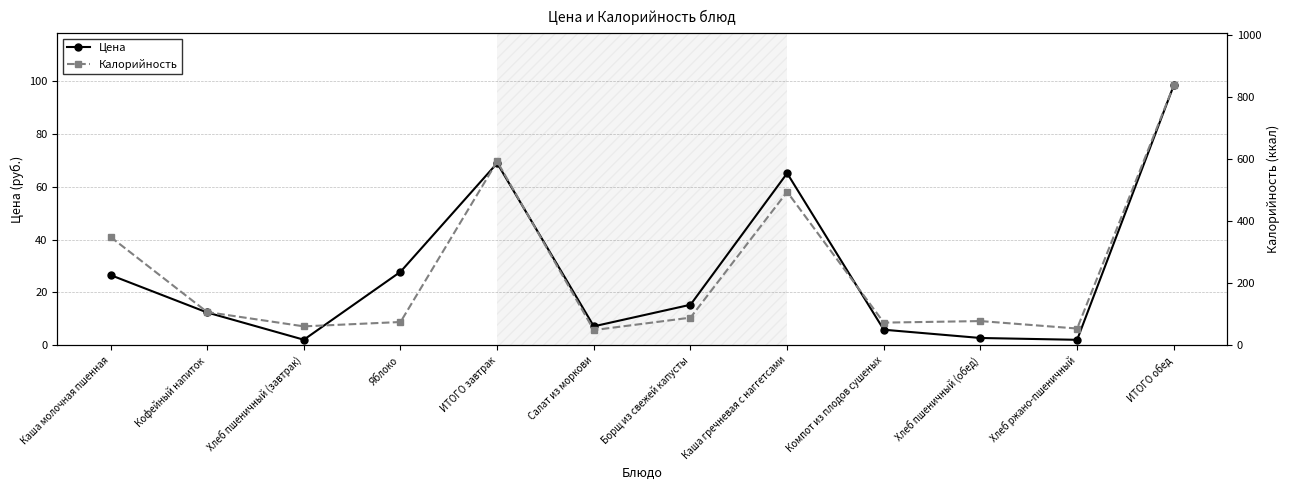

What is the maximum value shown in the chart?

837.0